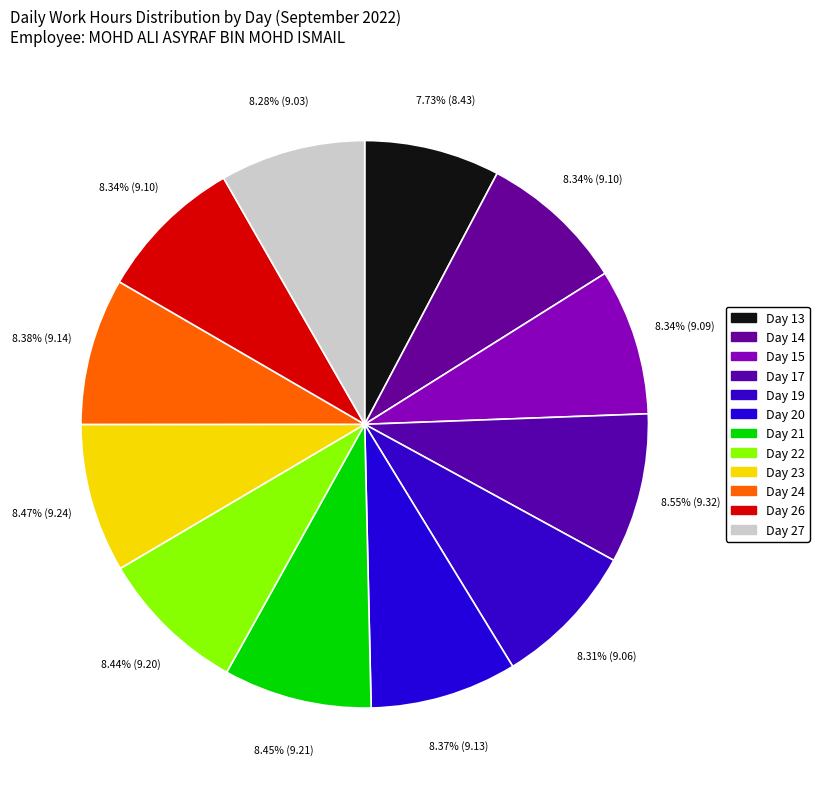

What percentage is the Day 22 slice, to the nearest percent?

8%